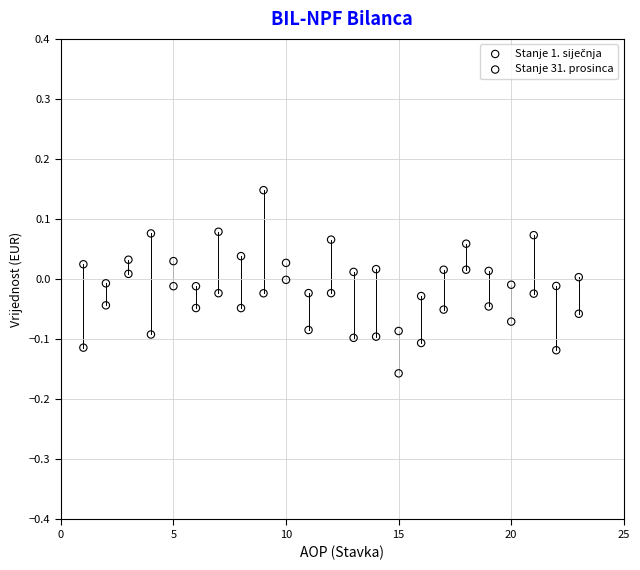

Across all data points, what is the range of Y values (max minus min)?

0.3